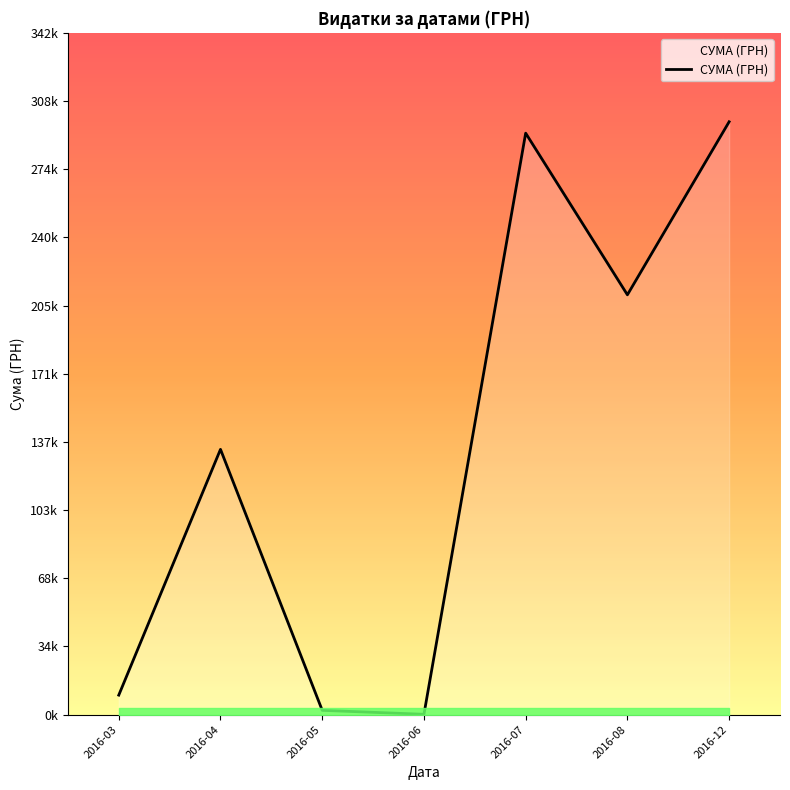

What is the ratio of the value at 2016-08 to the value at 2016-04?

1.6